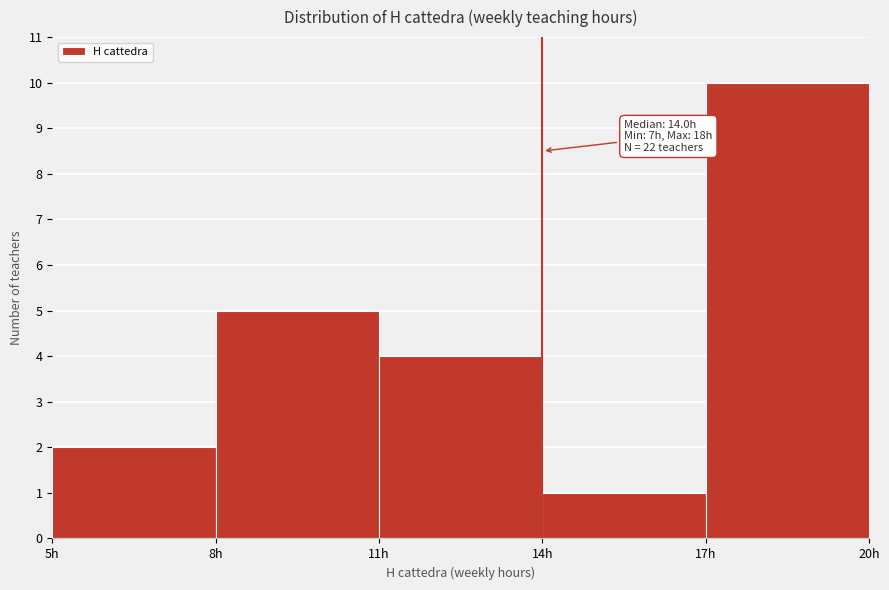

Which range on the x-axis has the tallest bar?

17 to 20